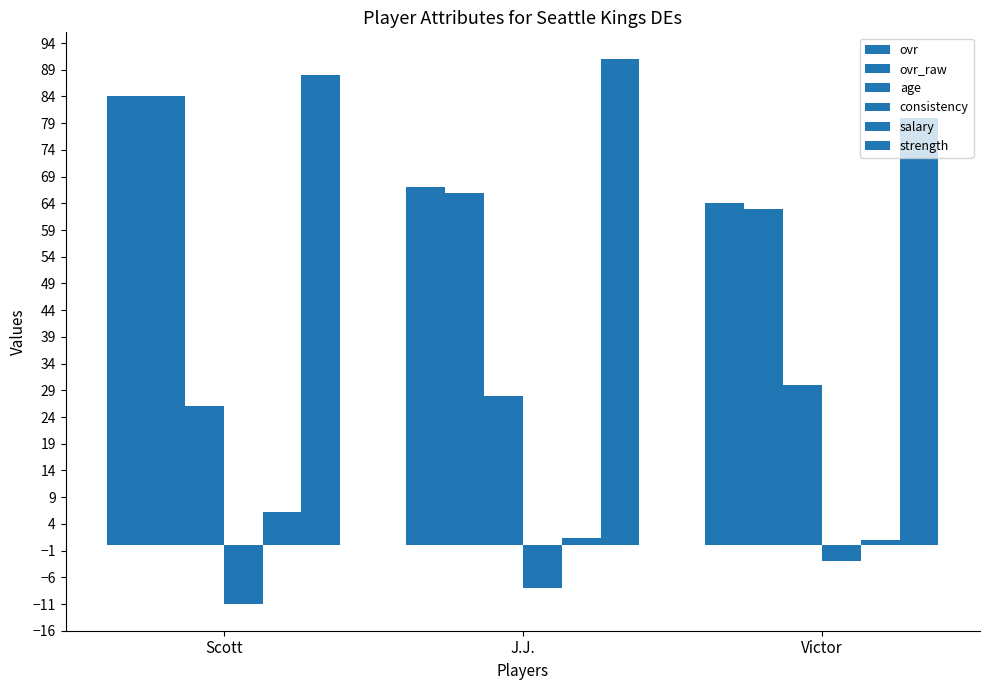

At which category is the sum across all series the highest?

Scott